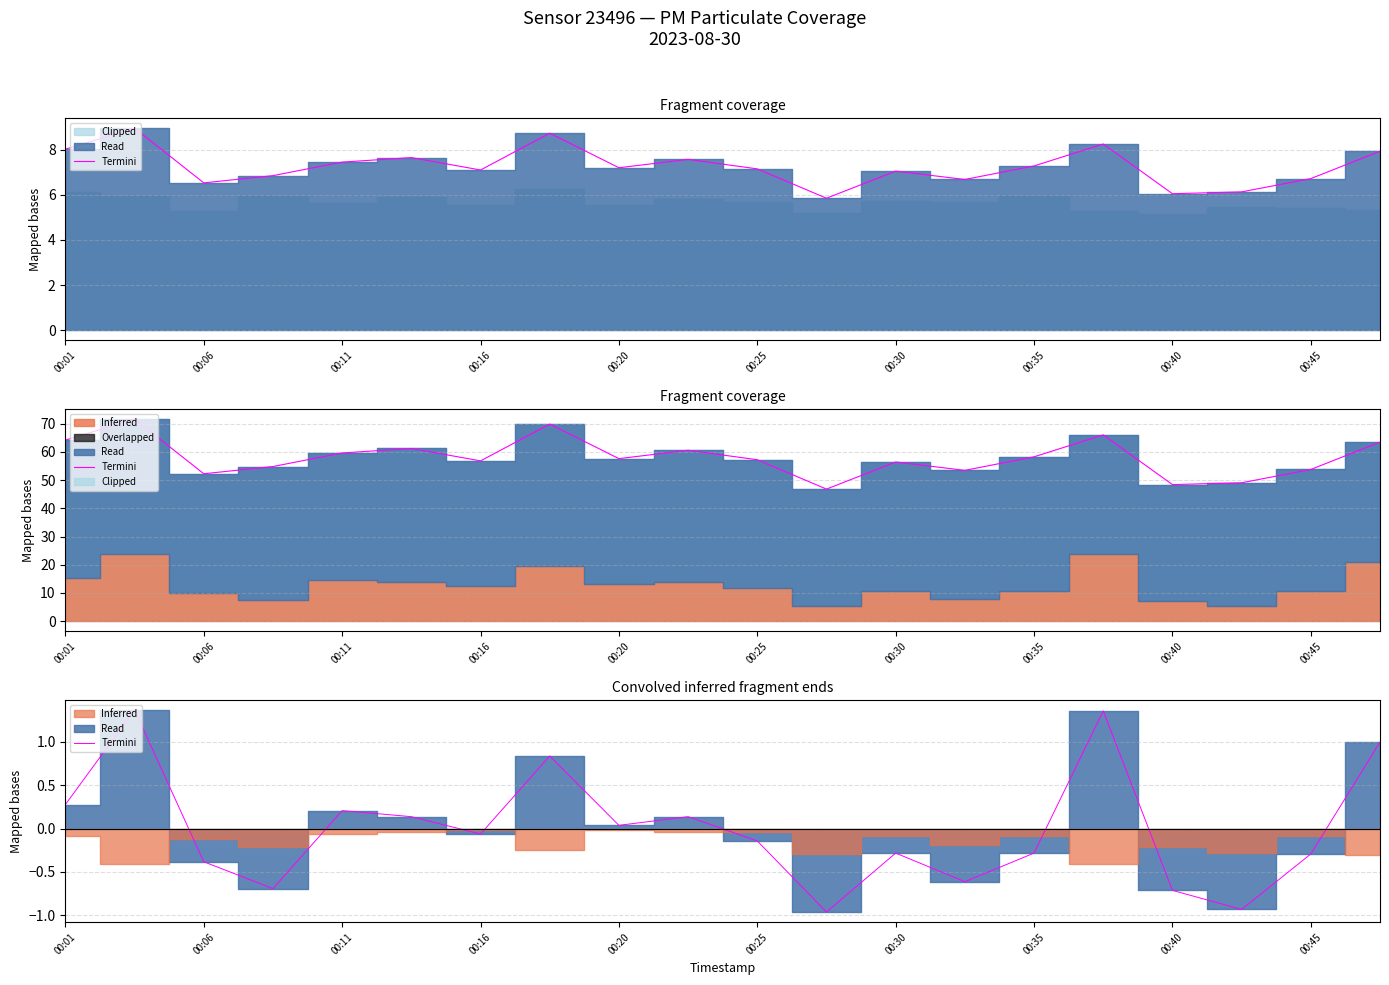

How many data points are less than 0?

11